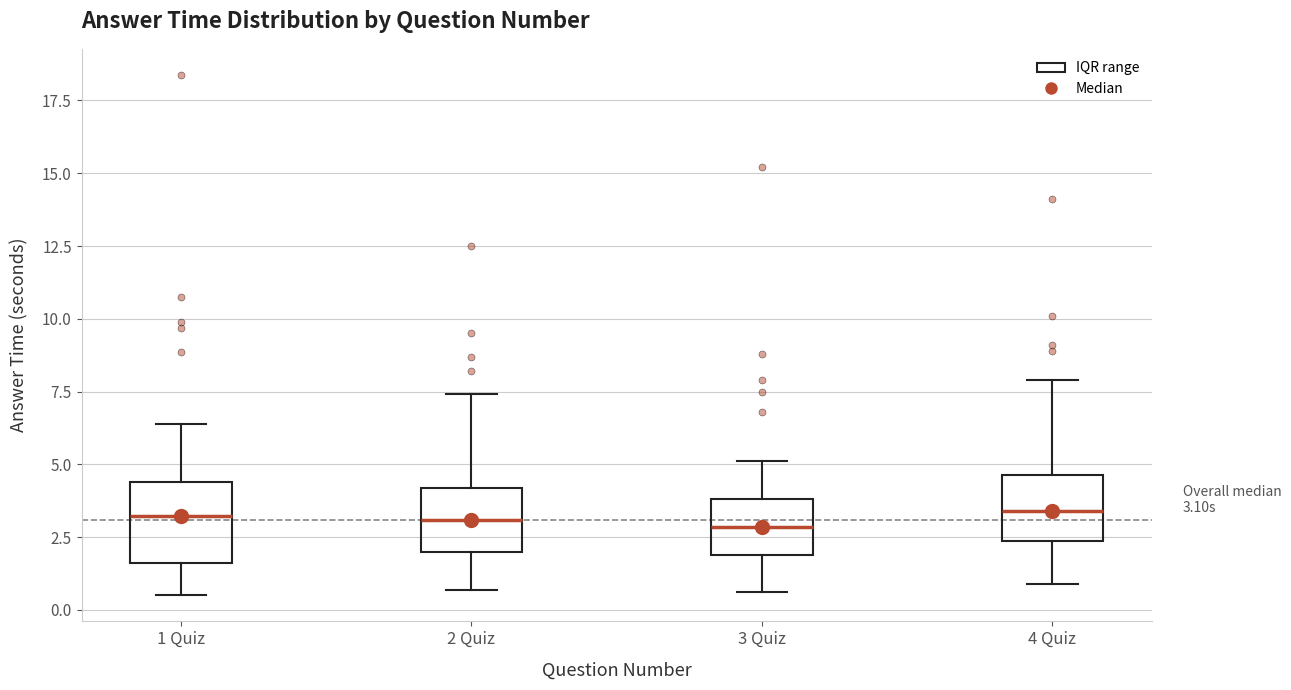

Comparing the boxes themselves (not the whiskers), which one is the tallest?

1 Quiz